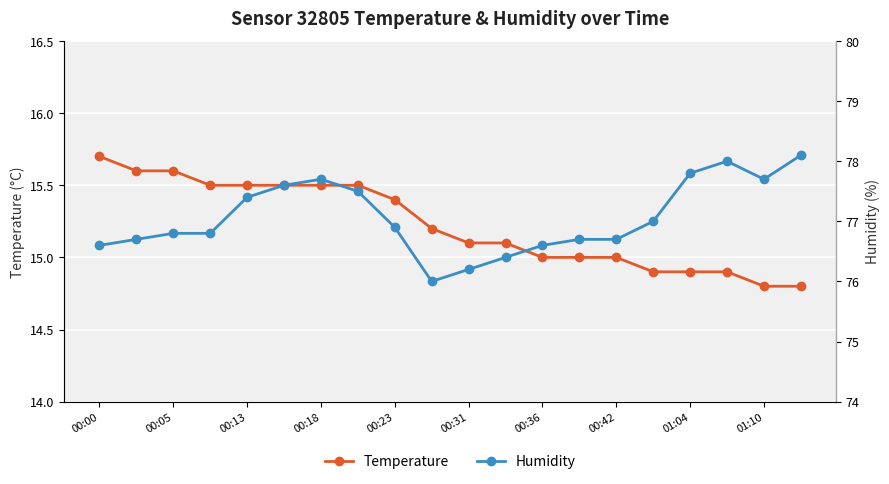

What are all the series names shown in the legend?

Temperature, Humidity